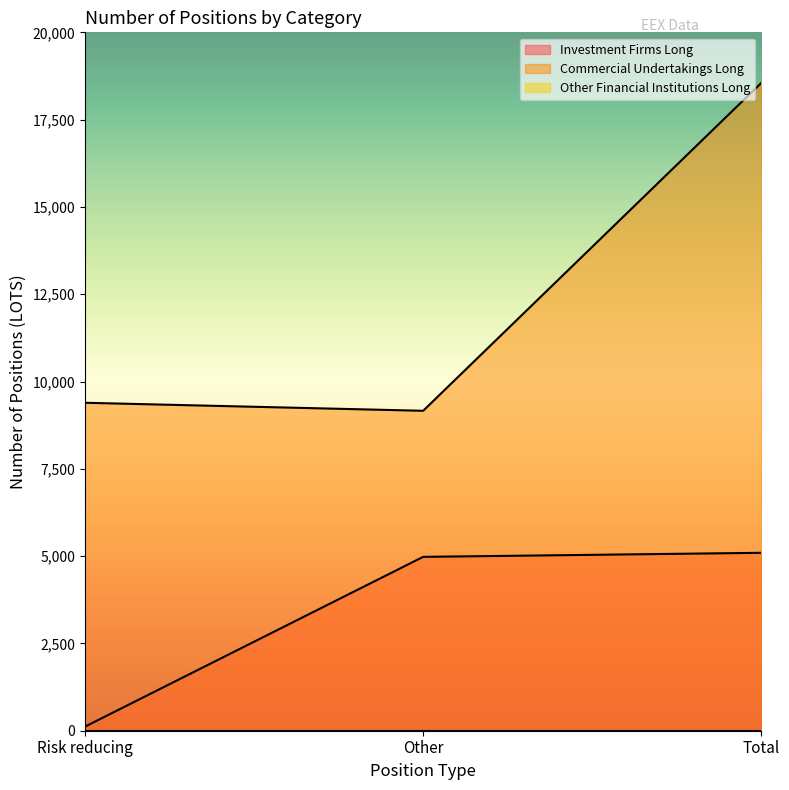

What is the minimum value shown in the chart?

0